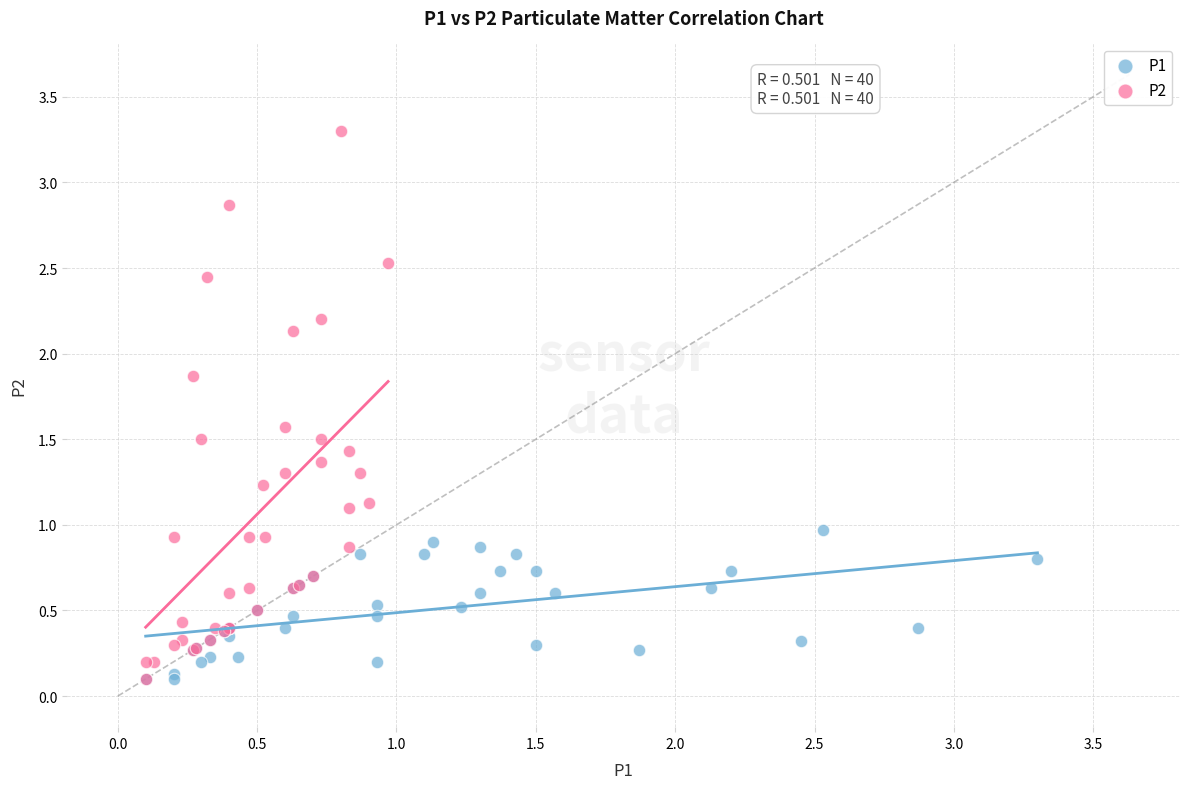

Which series has the widest spread of Y values?

P2